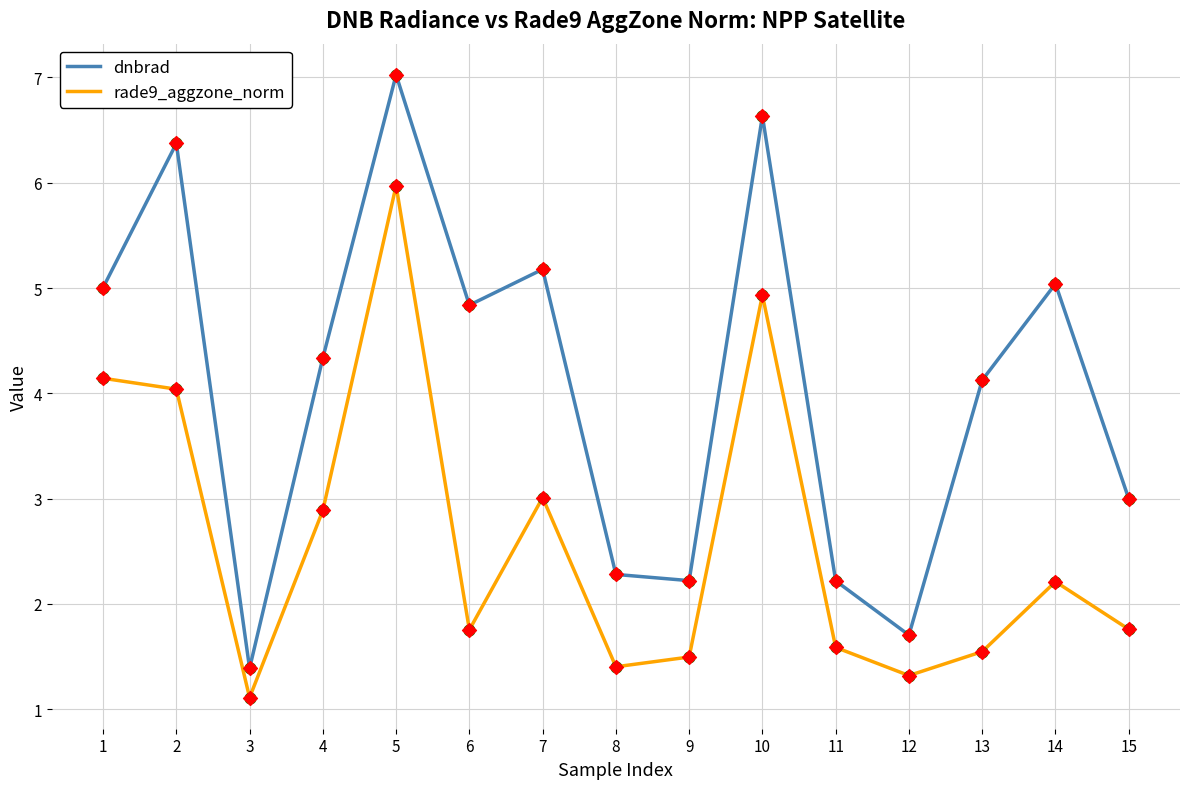

At how many categories does at least one series exceed 4?

9